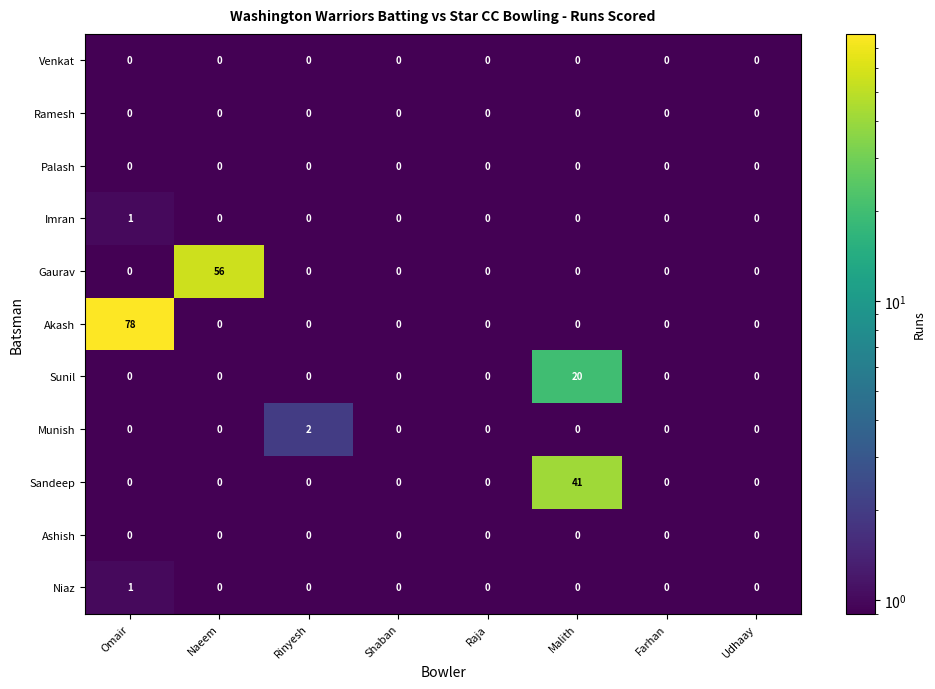

What is the difference between the maximum and minimum values in the Sandeep series?

41